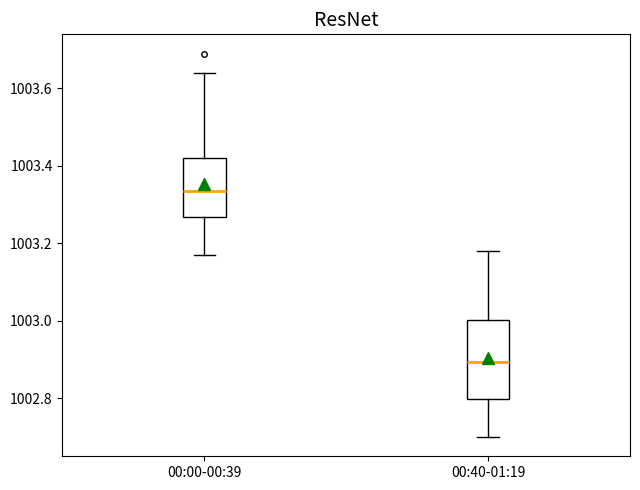

Where is the lower edge of the box for 00:40-01:19 on the y-axis? The values are not printed on the chart, so give them approximately, as read against the axis.

1002.80